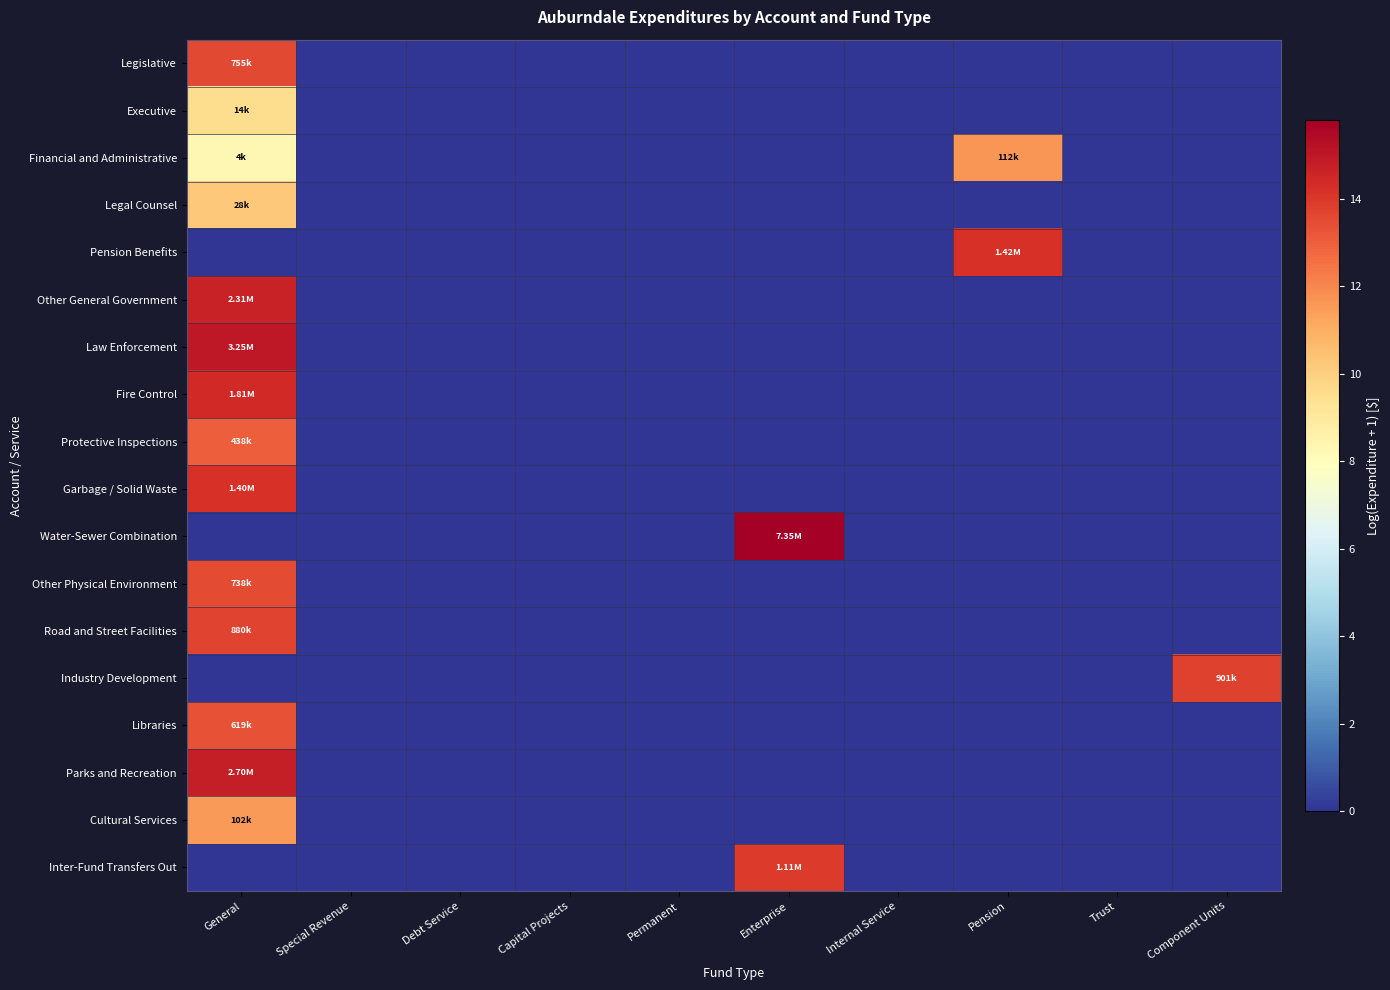

Reading right to left, transcribe all the data shown in this chart.

Legislative: Component Units=0.0	Trust=0.0	Pension=0.0	Internal Service=0.0	Enterprise=0.0	Permanent=0.0	Capital Projects=0.0	Debt Service=0.0	Special Revenue=0.0	General=13.5
Executive: Component Units=0.0	Trust=0.0	Pension=0.0	Internal Service=0.0	Enterprise=0.0	Permanent=0.0	Capital Projects=0.0	Debt Service=0.0	Special Revenue=0.0	General=9.5
Financial and Administrative: Component Units=0.0	Trust=0.0	Pension=11.6	Internal Service=0.0	Enterprise=0.0	Permanent=0.0	Capital Projects=0.0	Debt Service=0.0	Special Revenue=0.0	General=8.3
Legal Counsel: Component Units=0.0	Trust=0.0	Pension=0.0	Internal Service=0.0	Enterprise=0.0	Permanent=0.0	Capital Projects=0.0	Debt Service=0.0	Special Revenue=0.0	General=10.2
Pension Benefits: Component Units=0.0	Trust=0.0	Pension=14.2	Internal Service=0.0	Enterprise=0.0	Permanent=0.0	Capital Projects=0.0	Debt Service=0.0	Special Revenue=0.0	General=0.0
Other General Government: Component Units=0.0	Trust=0.0	Pension=0.0	Internal Service=0.0	Enterprise=0.0	Permanent=0.0	Capital Projects=0.0	Debt Service=0.0	Special Revenue=0.0	General=14.7
Law Enforcement: Component Units=0.0	Trust=0.0	Pension=0.0	Internal Service=0.0	Enterprise=0.0	Permanent=0.0	Capital Projects=0.0	Debt Service=0.0	Special Revenue=0.0	General=15.0
Fire Control: Component Units=0.0	Trust=0.0	Pension=0.0	Internal Service=0.0	Enterprise=0.0	Permanent=0.0	Capital Projects=0.0	Debt Service=0.0	Special Revenue=0.0	General=14.4
Protective Inspections: Component Units=0.0	Trust=0.0	Pension=0.0	Internal Service=0.0	Enterprise=0.0	Permanent=0.0	Capital Projects=0.0	Debt Service=0.0	Special Revenue=0.0	General=13.0
Garbage / Solid Waste: Component Units=0.0	Trust=0.0	Pension=0.0	Internal Service=0.0	Enterprise=0.0	Permanent=0.0	Capital Projects=0.0	Debt Service=0.0	Special Revenue=0.0	General=14.2
Water-Sewer Combination: Component Units=0.0	Trust=0.0	Pension=0.0	Internal Service=0.0	Enterprise=15.8	Permanent=0.0	Capital Projects=0.0	Debt Service=0.0	Special Revenue=0.0	General=0.0
Other Physical Environment: Component Units=0.0	Trust=0.0	Pension=0.0	Internal Service=0.0	Enterprise=0.0	Permanent=0.0	Capital Projects=0.0	Debt Service=0.0	Special Revenue=0.0	General=13.5
Road and Street Facilities: Component Units=0.0	Trust=0.0	Pension=0.0	Internal Service=0.0	Enterprise=0.0	Permanent=0.0	Capital Projects=0.0	Debt Service=0.0	Special Revenue=0.0	General=13.7
Industry Development: Component Units=13.7	Trust=0.0	Pension=0.0	Internal Service=0.0	Enterprise=0.0	Permanent=0.0	Capital Projects=0.0	Debt Service=0.0	Special Revenue=0.0	General=0.0
Libraries: Component Units=0.0	Trust=0.0	Pension=0.0	Internal Service=0.0	Enterprise=0.0	Permanent=0.0	Capital Projects=0.0	Debt Service=0.0	Special Revenue=0.0	General=13.3
Parks and Recreation: Component Units=0.0	Trust=0.0	Pension=0.0	Internal Service=0.0	Enterprise=0.0	Permanent=0.0	Capital Projects=0.0	Debt Service=0.0	Special Revenue=0.0	General=14.8
Cultural Services: Component Units=0.0	Trust=0.0	Pension=0.0	Internal Service=0.0	Enterprise=0.0	Permanent=0.0	Capital Projects=0.0	Debt Service=0.0	Special Revenue=0.0	General=11.5
Inter-Fund Transfers Out: Component Units=0.0	Trust=0.0	Pension=0.0	Internal Service=0.0	Enterprise=13.9	Permanent=0.0	Capital Projects=0.0	Debt Service=0.0	Special Revenue=0.0	General=0.0